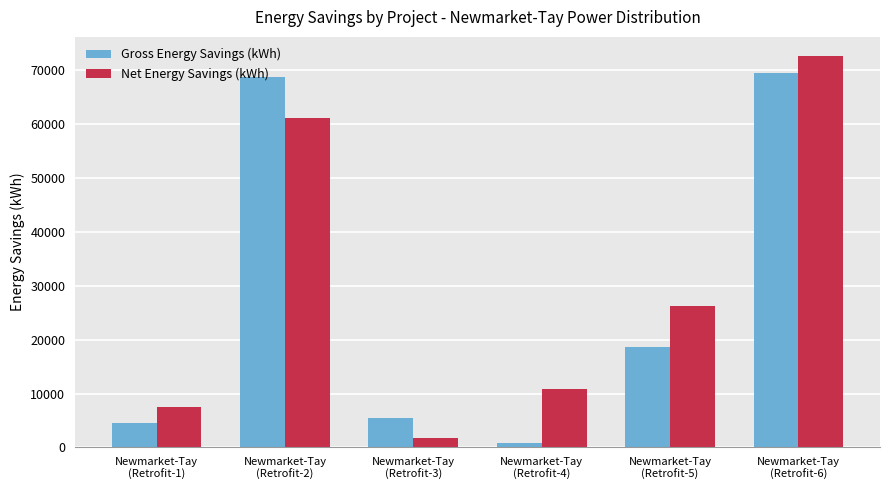

What is the value of the Net Energy Savings (kWh) bar at the 1st from the left?

7471.9